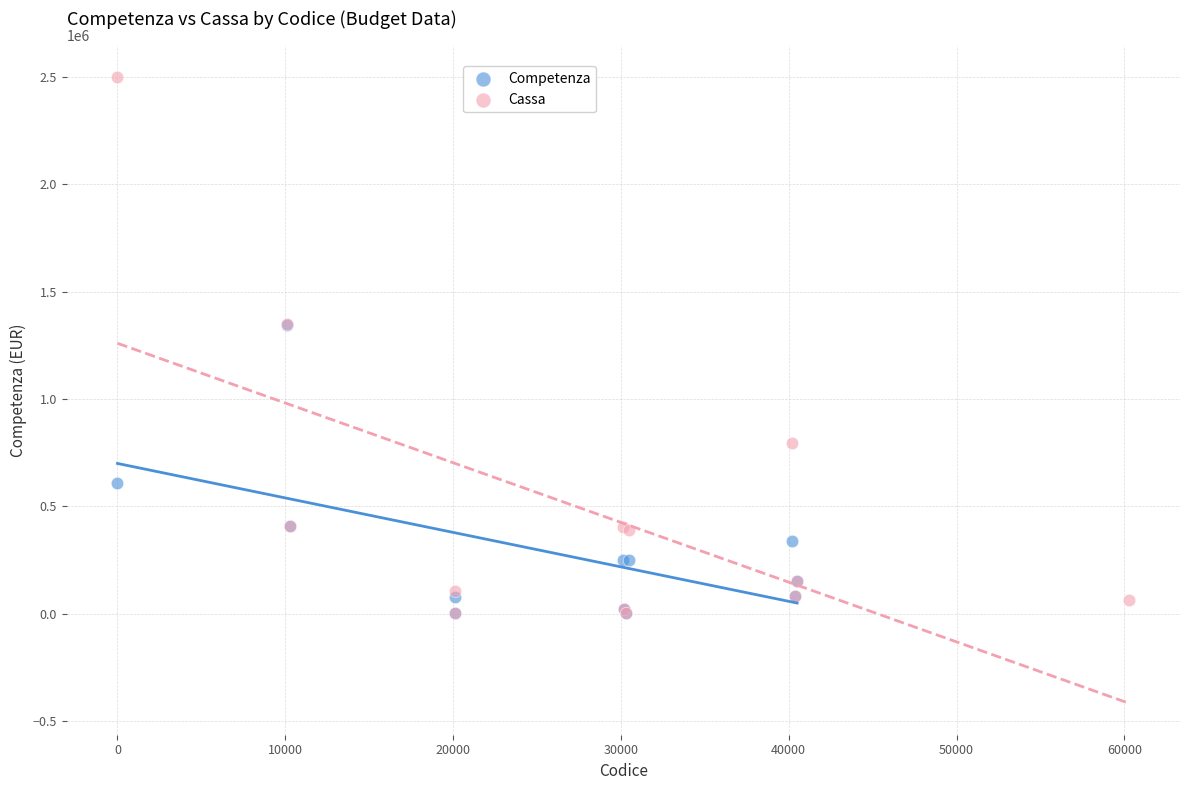

Which series has the largest Y range (max minus min)?

Cassa